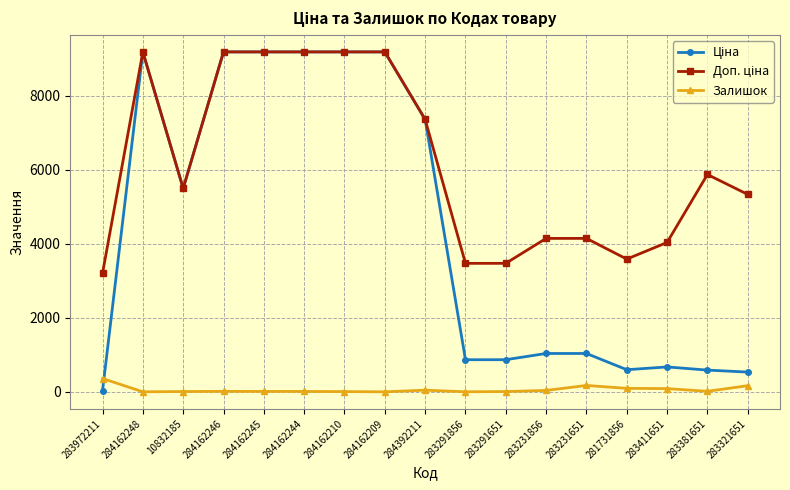

What is the average value of the Залишок series?

60.8